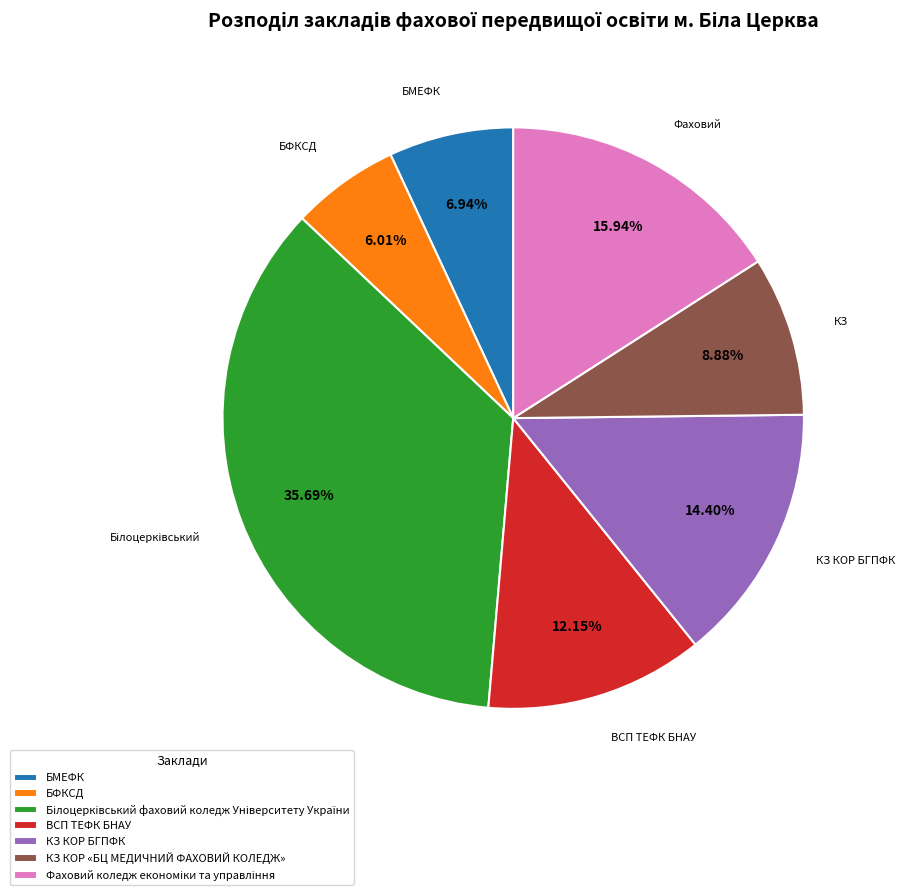

How many slices are in this pie chart?

7